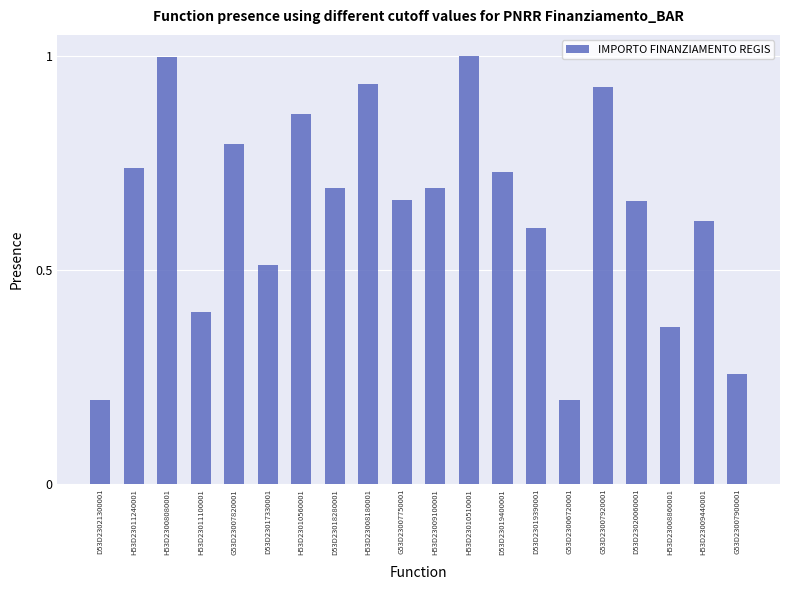

How many categories are shown in the chart?

20